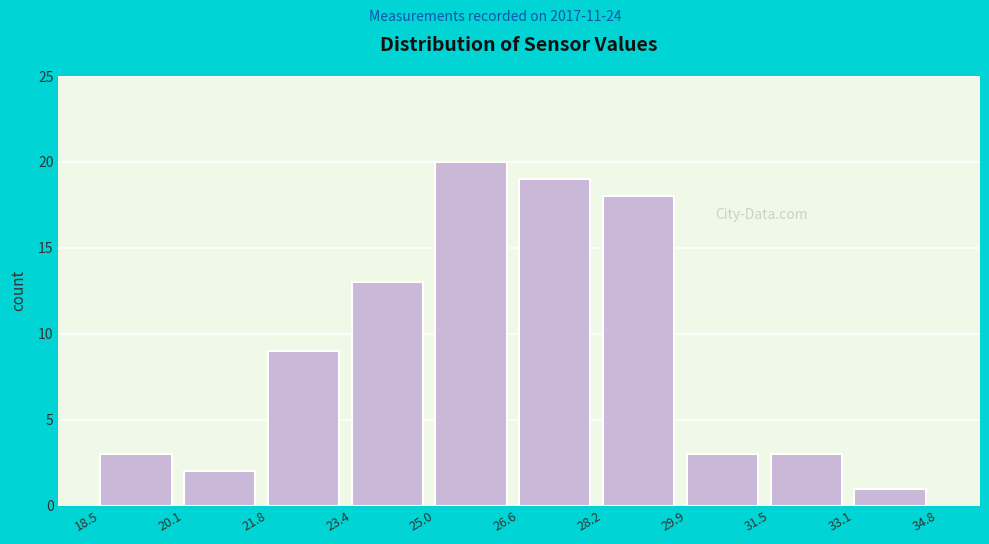

Which range on the x-axis has the tallest bar?

25.0 to 26.6